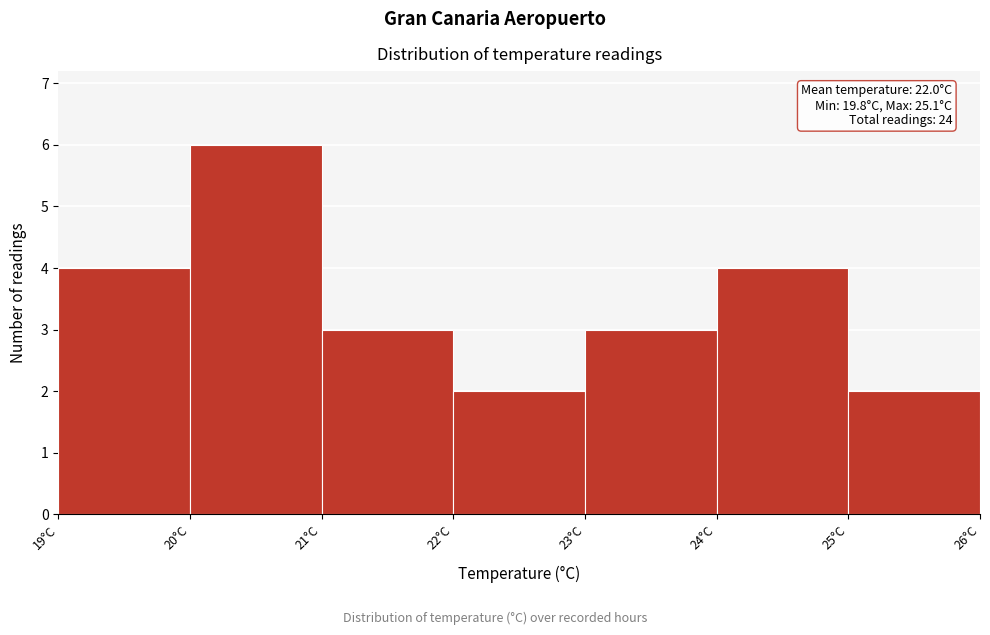

Over which range of the x-axis is the bar tallest?

20 to 21